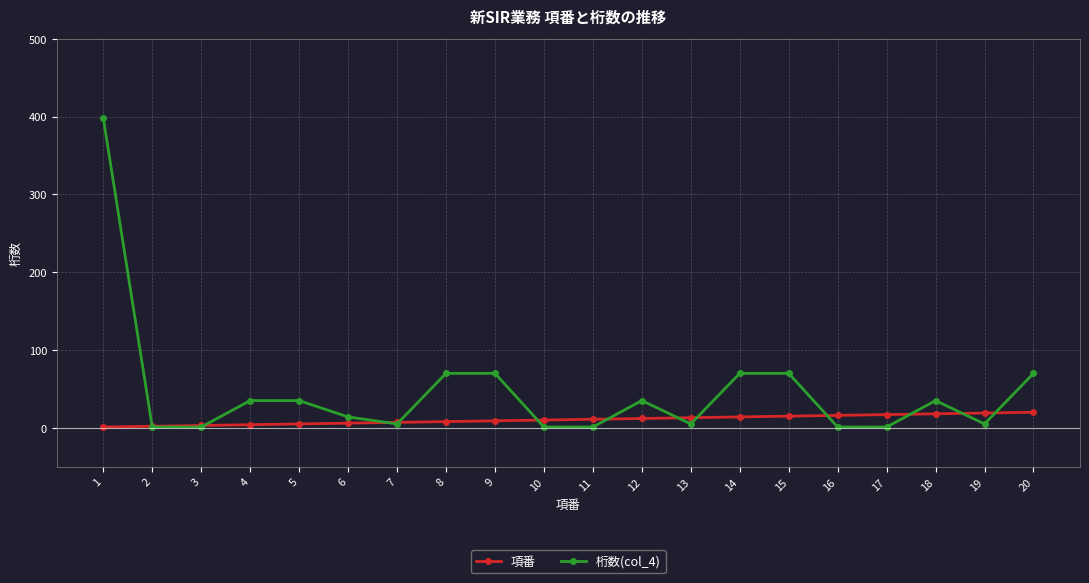

List the series in order of their peak value, highest first.

桁数(col_4), 項番